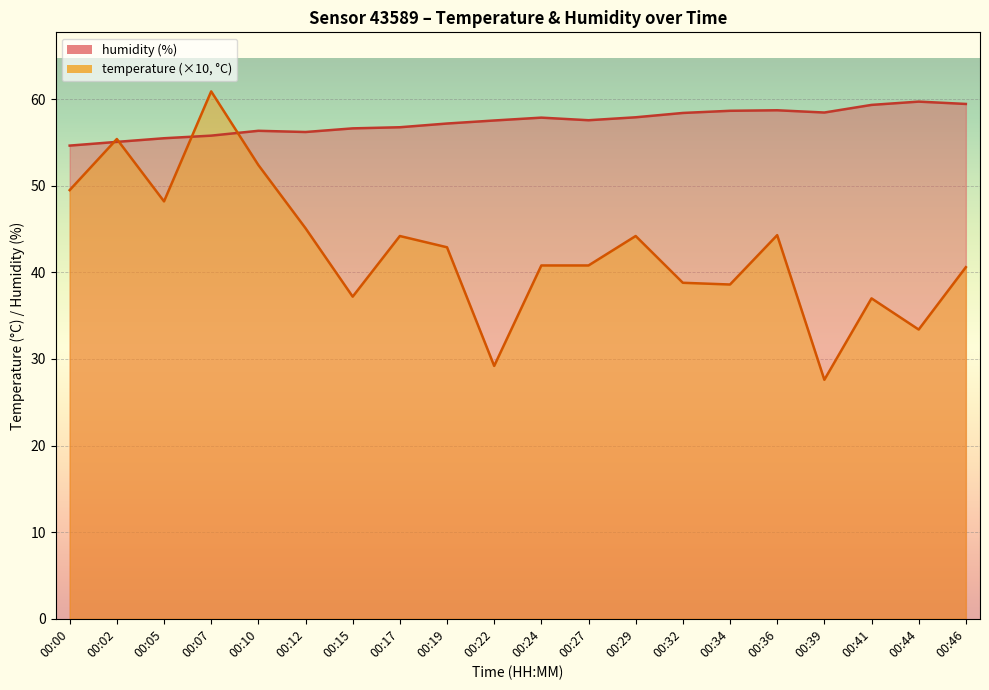

Does the chart display data point markers on the line(s)?

No